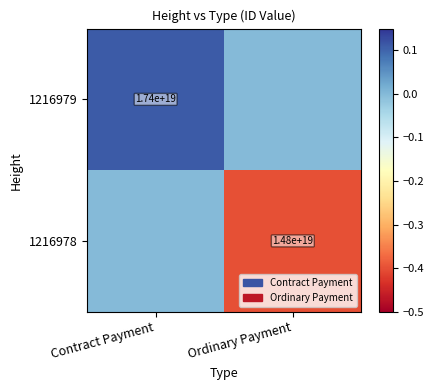

Is the value of 1216978 at Ordinary Payment greater than the value of 1216979 at Contract Payment?

No